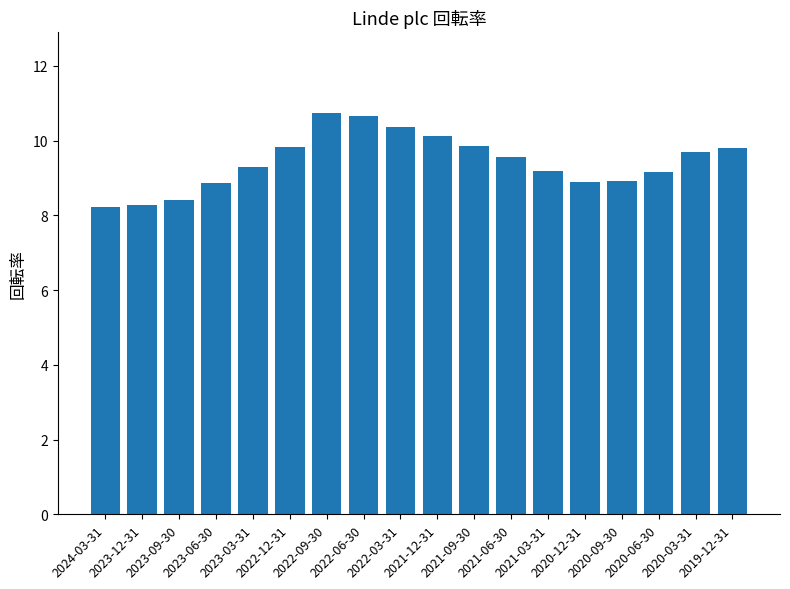

What is the average value?

9.4